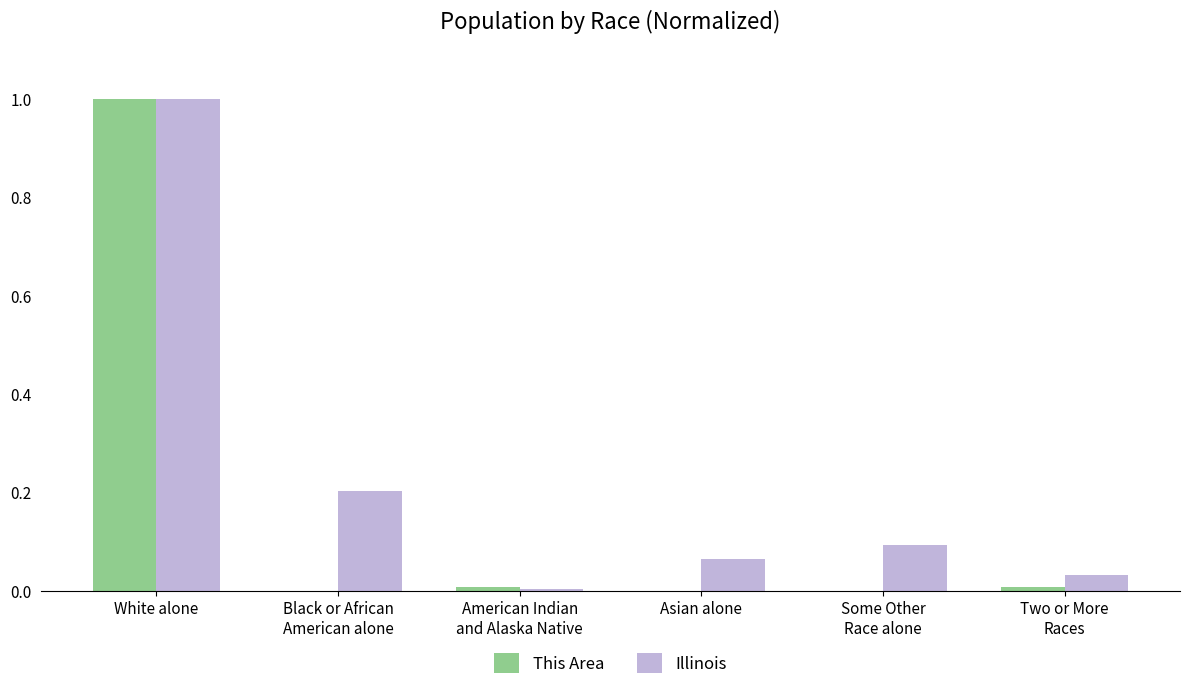

What is the average value of the Illinois series?

0.2